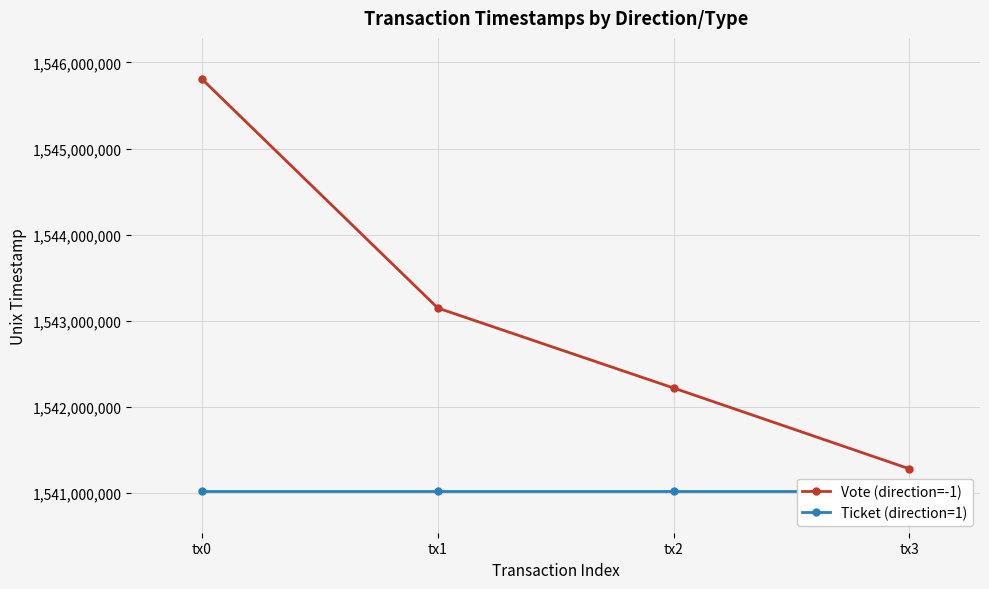

Does the chart display data point markers on the line(s)?

Yes